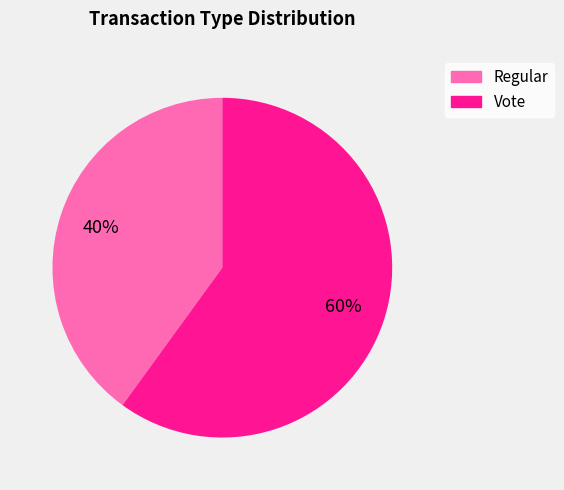

Does Regular account for over 50% of the chart?

No